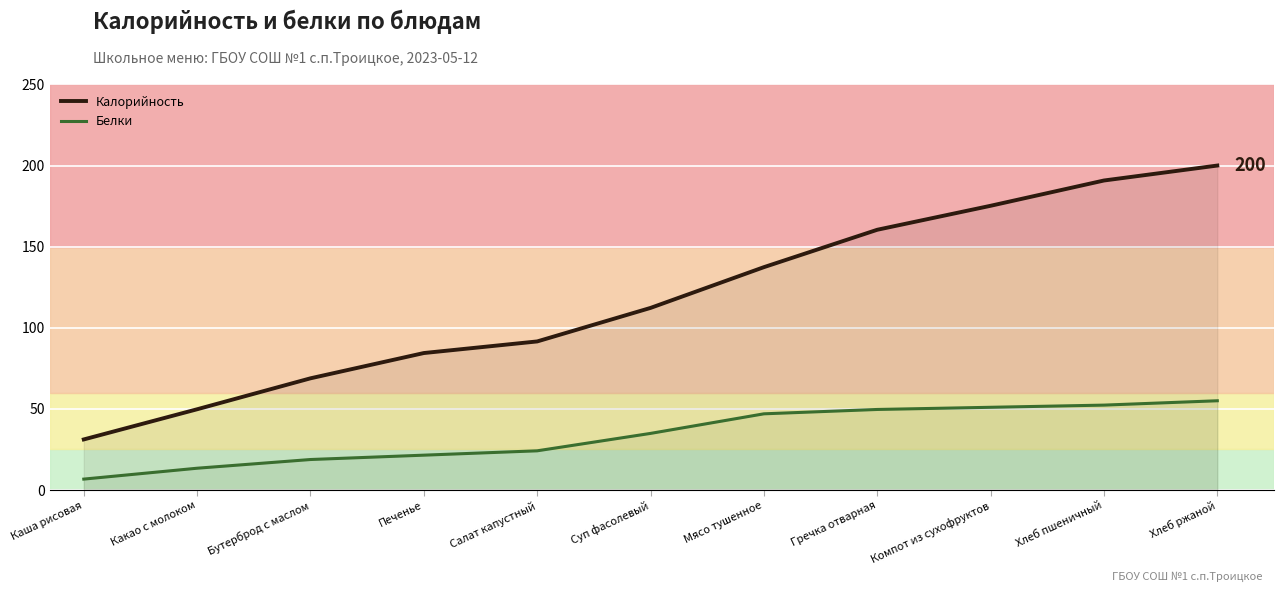

Where does the Белки series first go above 34?

Суп фасолевый